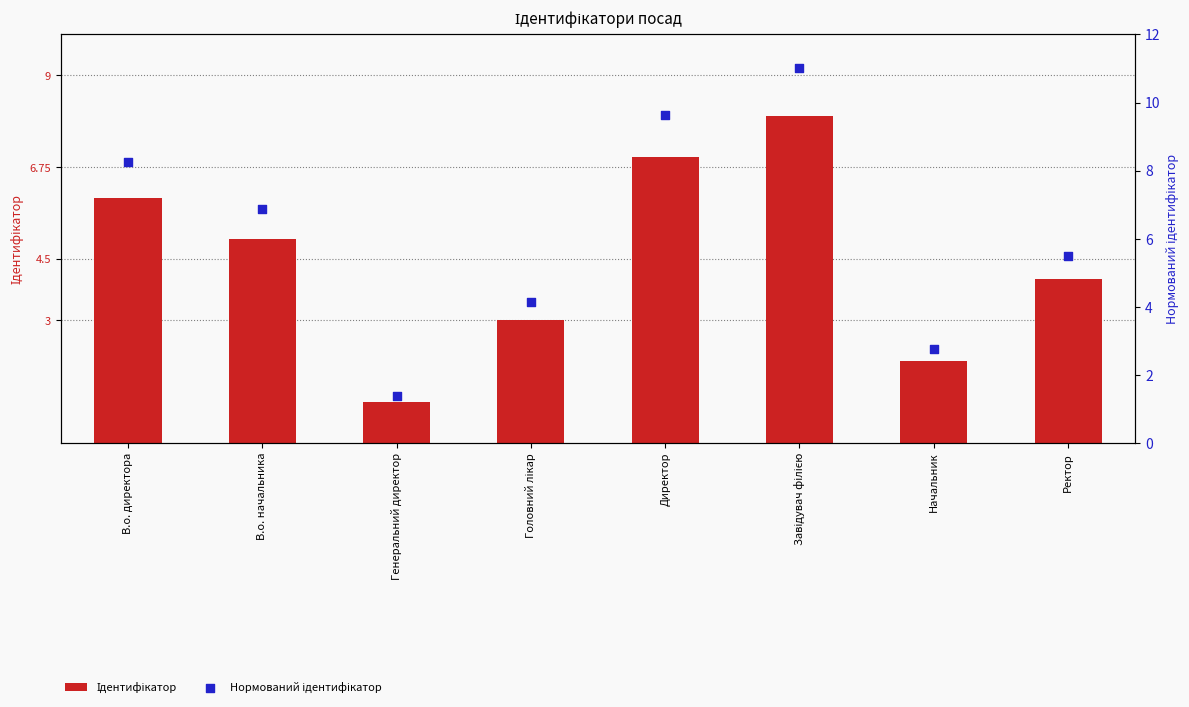

What are all the series names shown in the legend?

Ідентифікатор, Нормований ідентифікатор